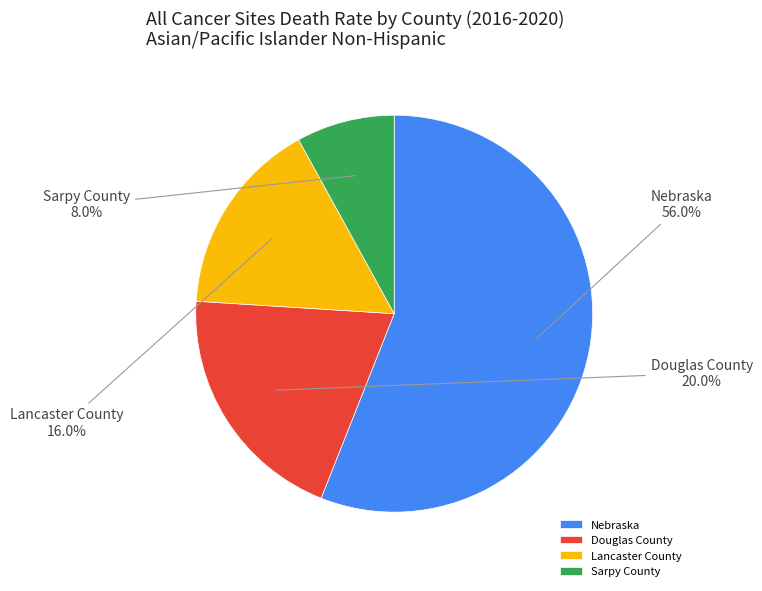

True or false: Douglas County accounts for 26% of the total.

False